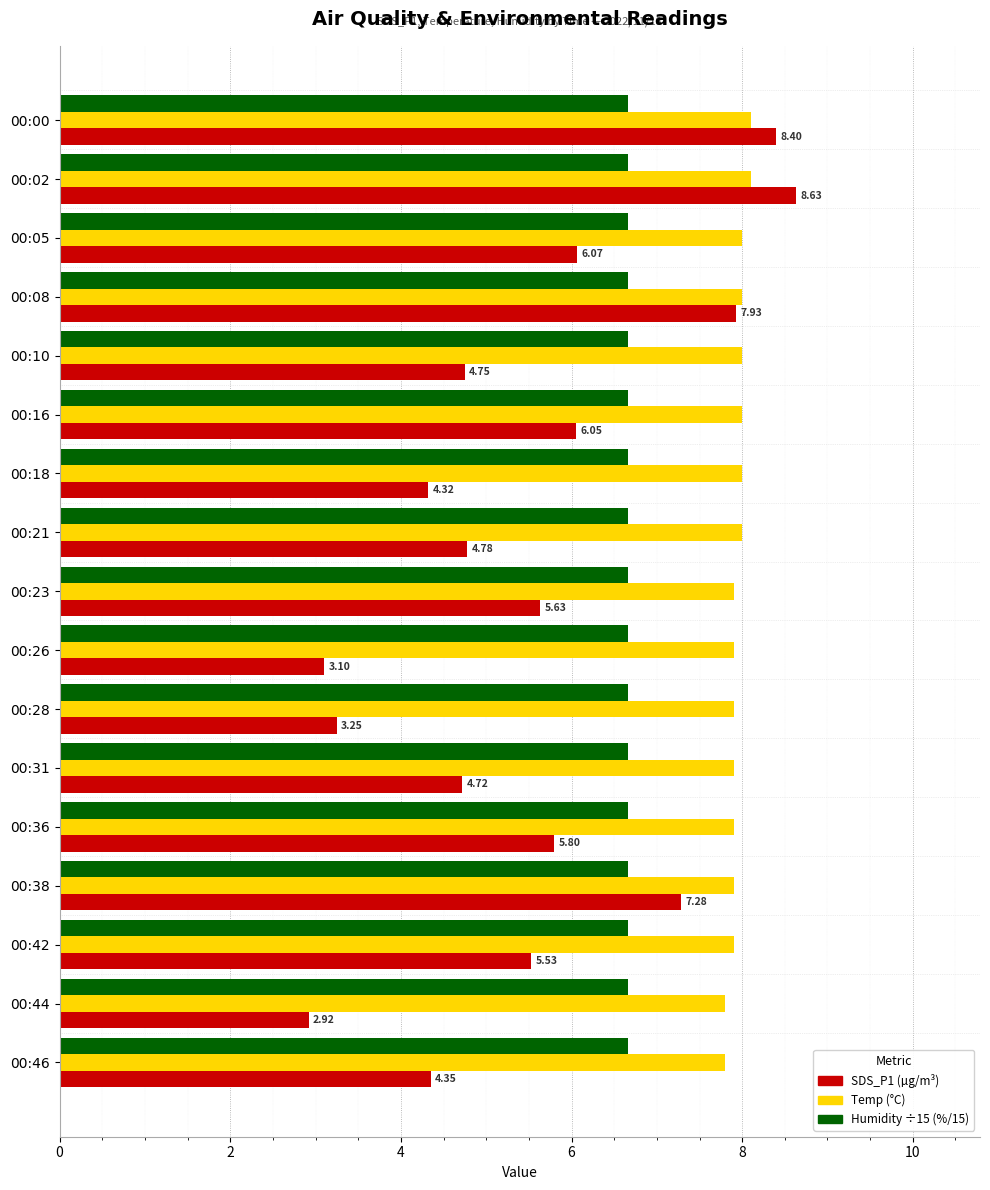

What is the spread (max minus min) of values at 00:44?

4.9